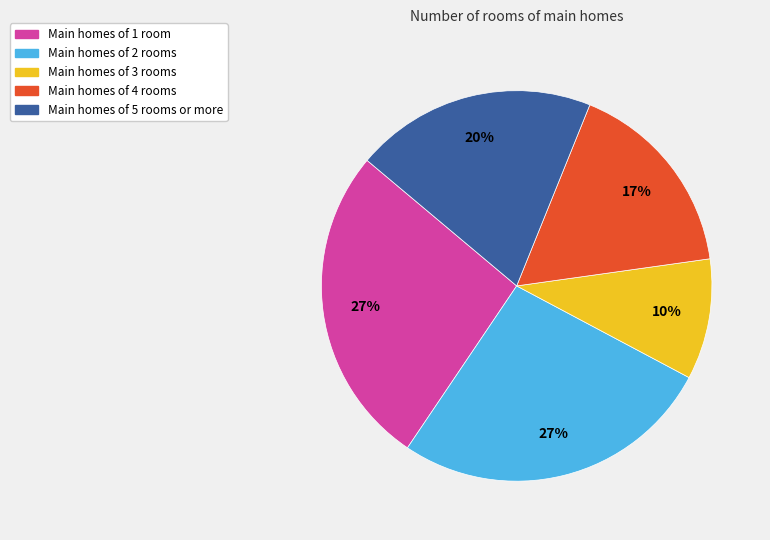

What percentage is the Main homes of 1 room slice, to the nearest percent?

27%